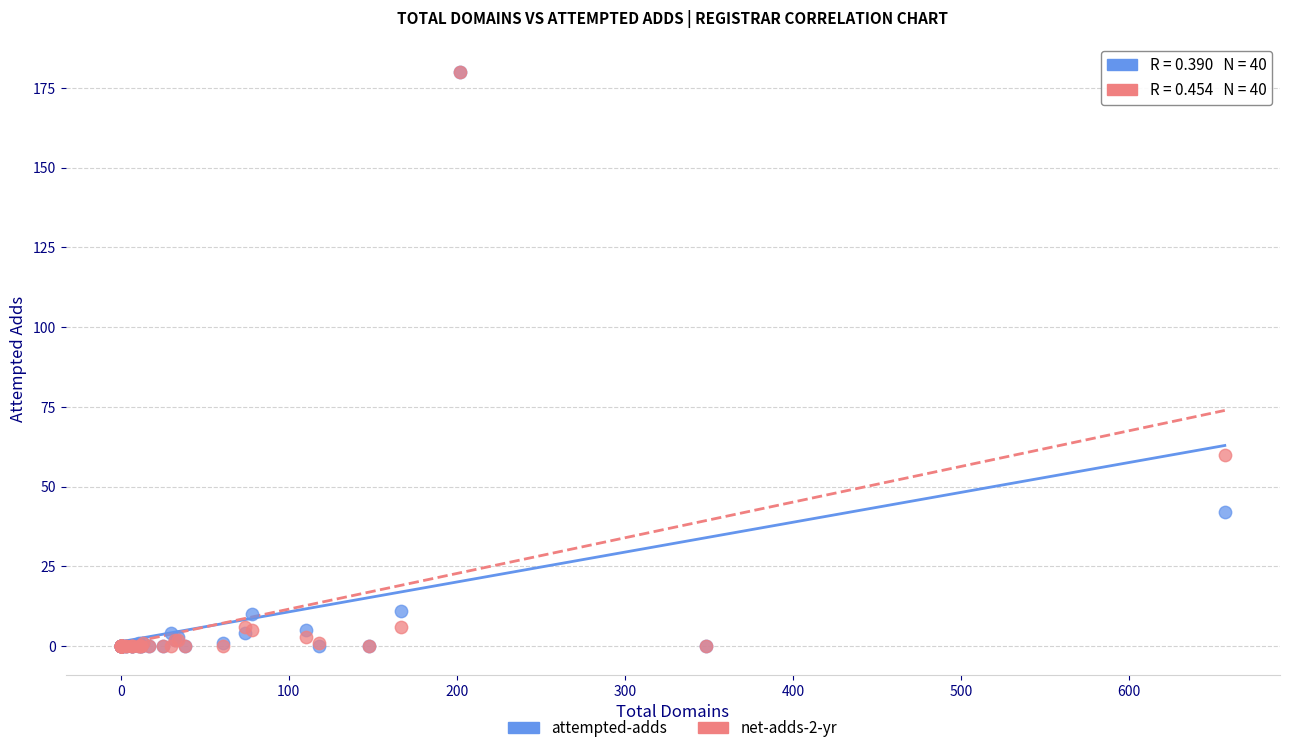

Across all series, what Y value is closest to 90?

60